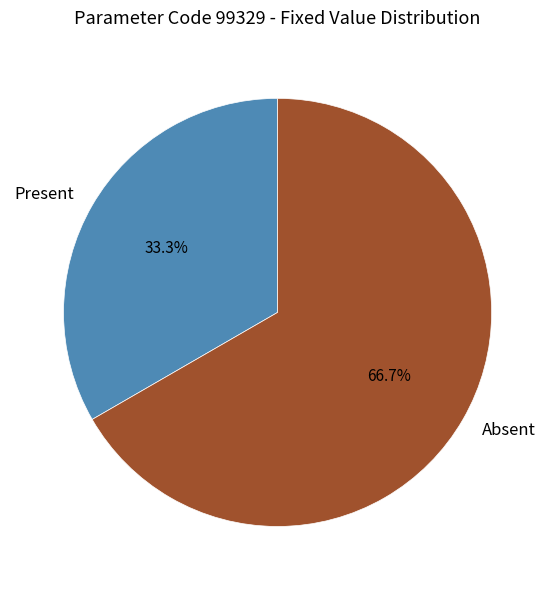

How many segments does this pie chart have?

2